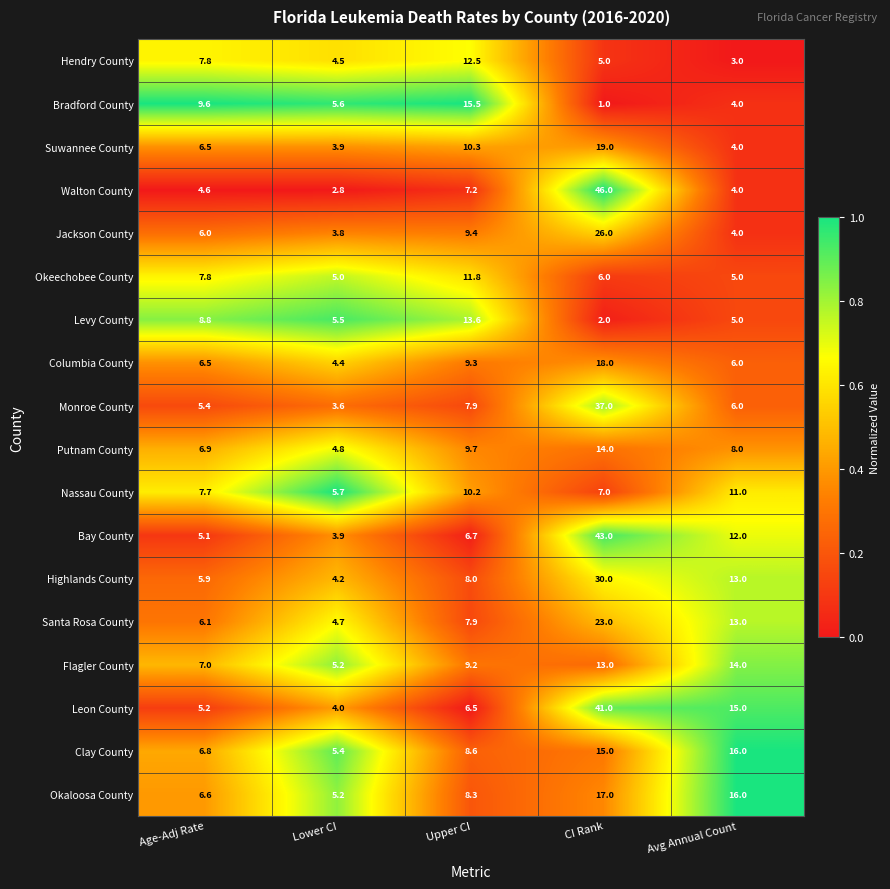

What is the maximum value shown in the chart?

46.0